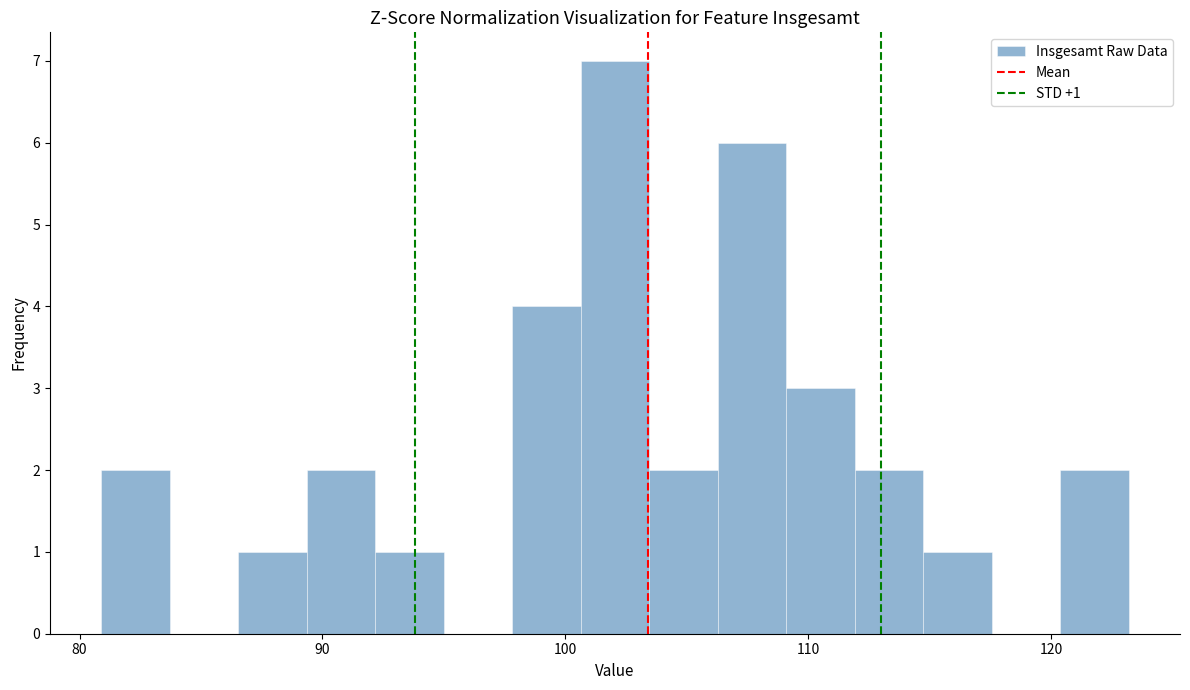

Around what value on the x-axis is the tallest bar? Give the approximate position of its centre, as read against the axis.

102